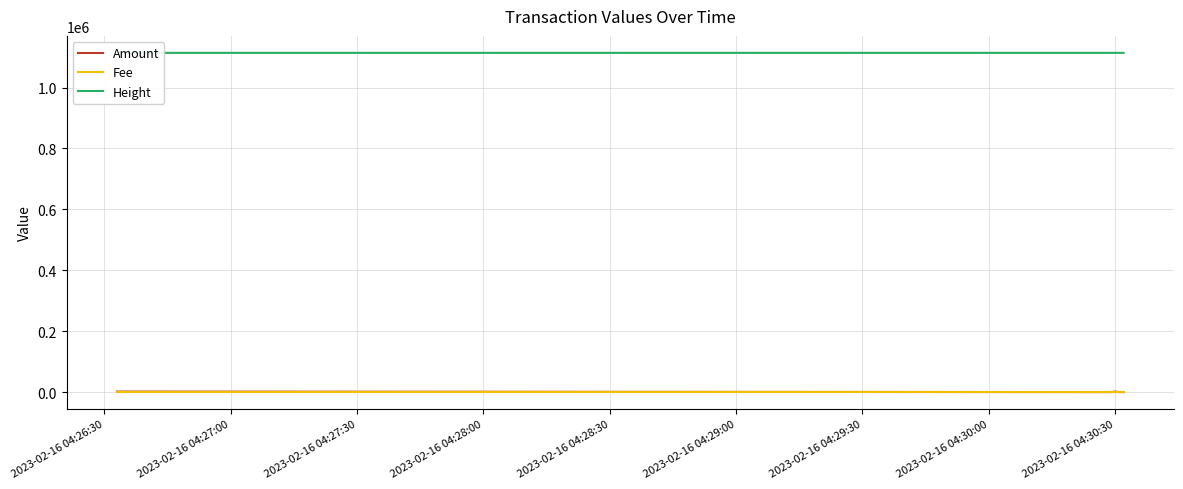

How many lines are shown in the chart?

3